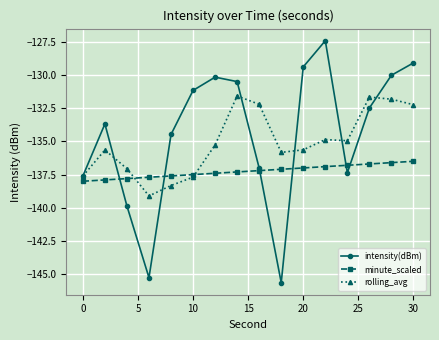

True or false: rolling_avg has more than 1 points higher than both neighbors.

True